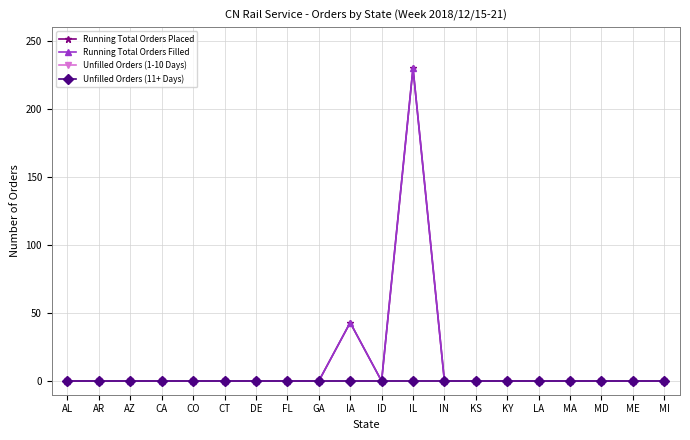

Reading left to right, list all the values displayed in this chart.

Running Total Orders Placed: 0	0	0	0	0	0	0	0	0	43	0	230	0	0	0	0	0	0	0	0
Running Total Orders Filled: 0	0	0	0	0	0	0	0	0	43	0	230	0	0	0	0	0	0	0	0
Unfilled Orders (1-10 Days): 0	0	0	0	0	0	0	0	0	0	0	0	0	0	0	0	0	0	0	0
Unfilled Orders (11+ Days): 0	0	0	0	0	0	0	0	0	0	0	0	0	0	0	0	0	0	0	0